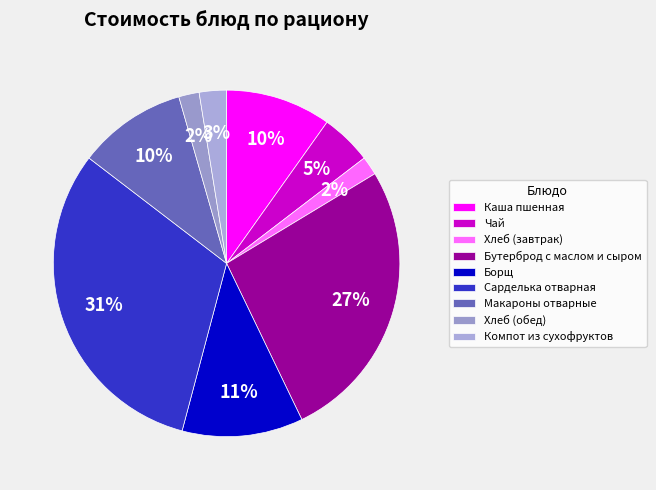

Does any single category account for the majority?

No